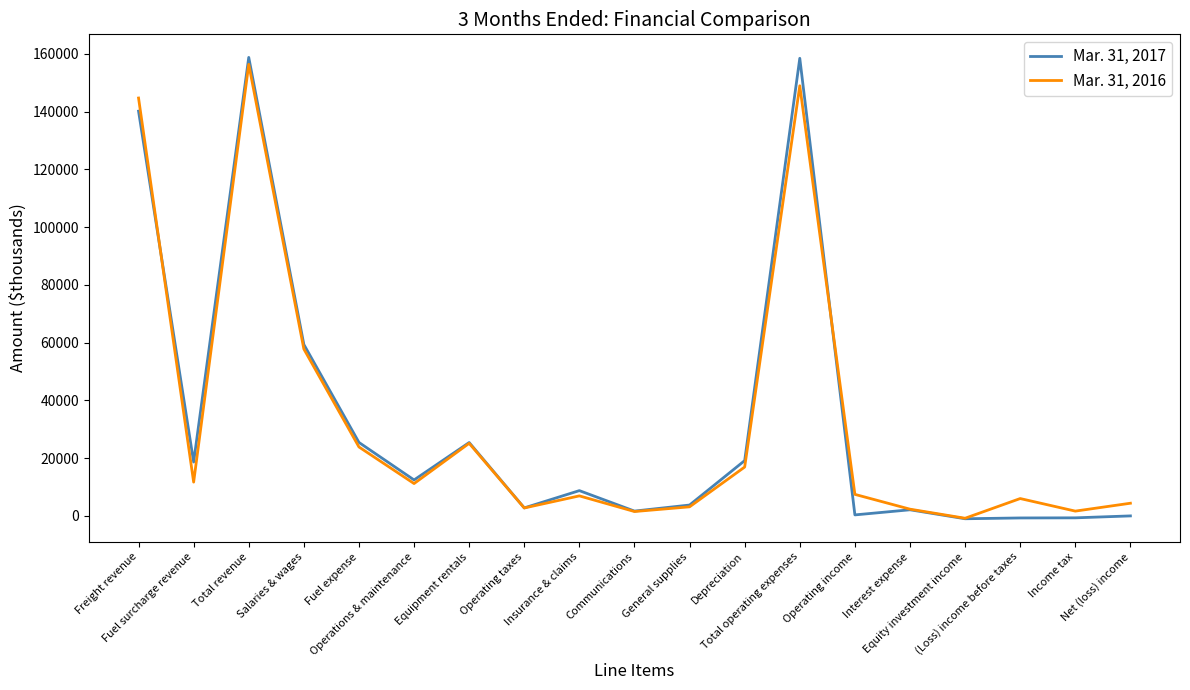

What is the difference between the second highest and second lowest values in the Mar. 31, 2016 series?

147446